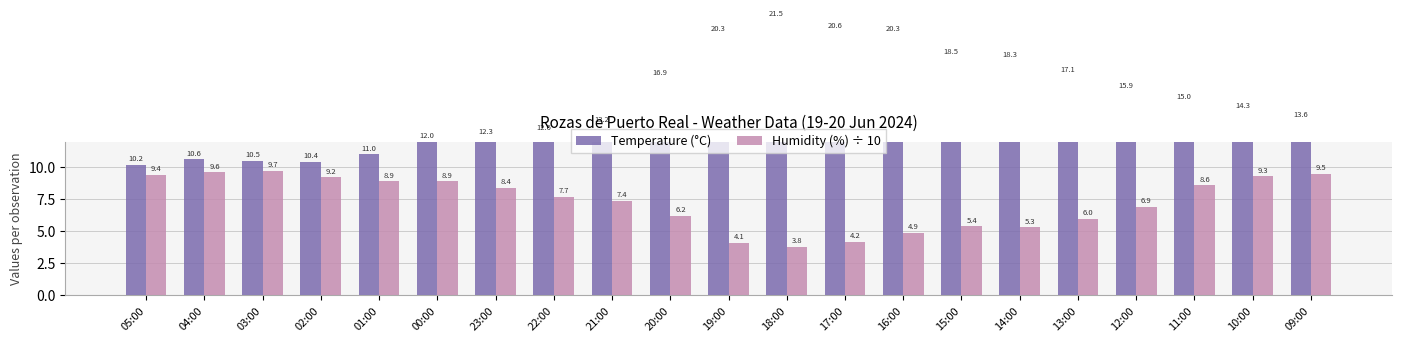

Is it true that Humidity (%) ÷ 10 equals 3.3 at 16:00?

False